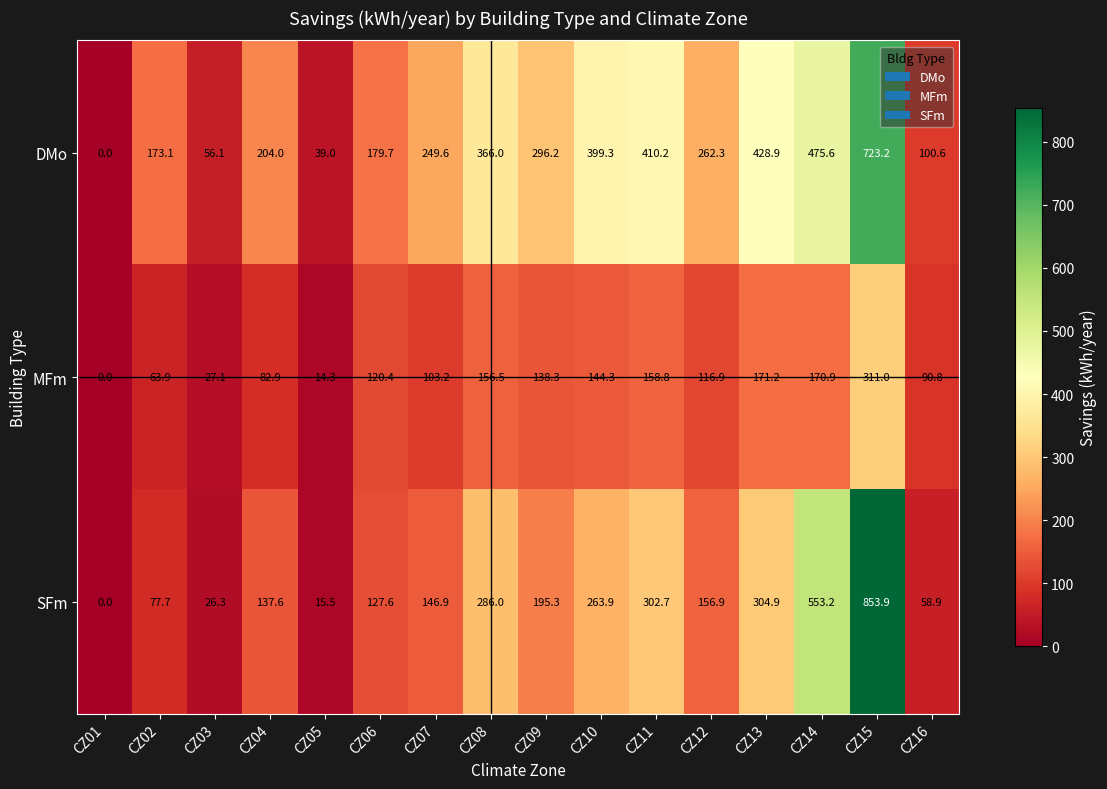

The SFm series shows 302.7 at CZ11. True or false?

True